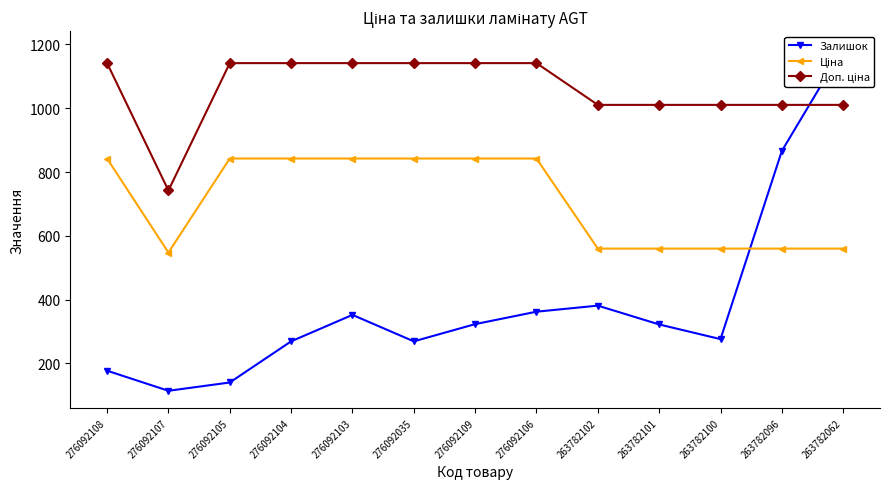

At which label is Доп. ціна closest to 941?

263782102